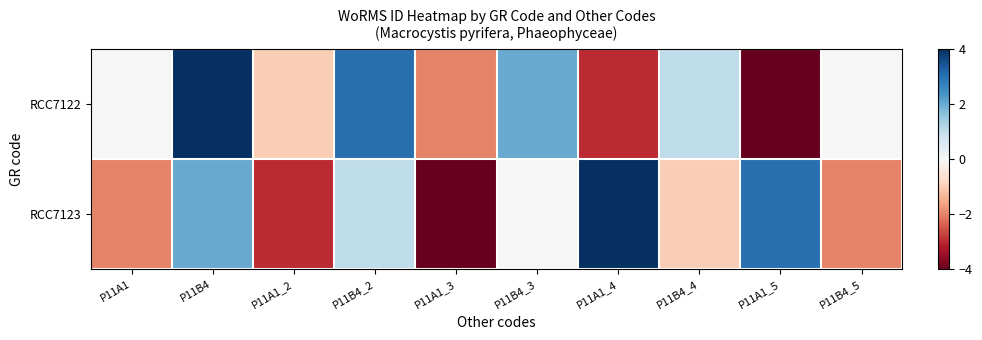

What is the difference between the highest and lowest values at P11A1_4?

7